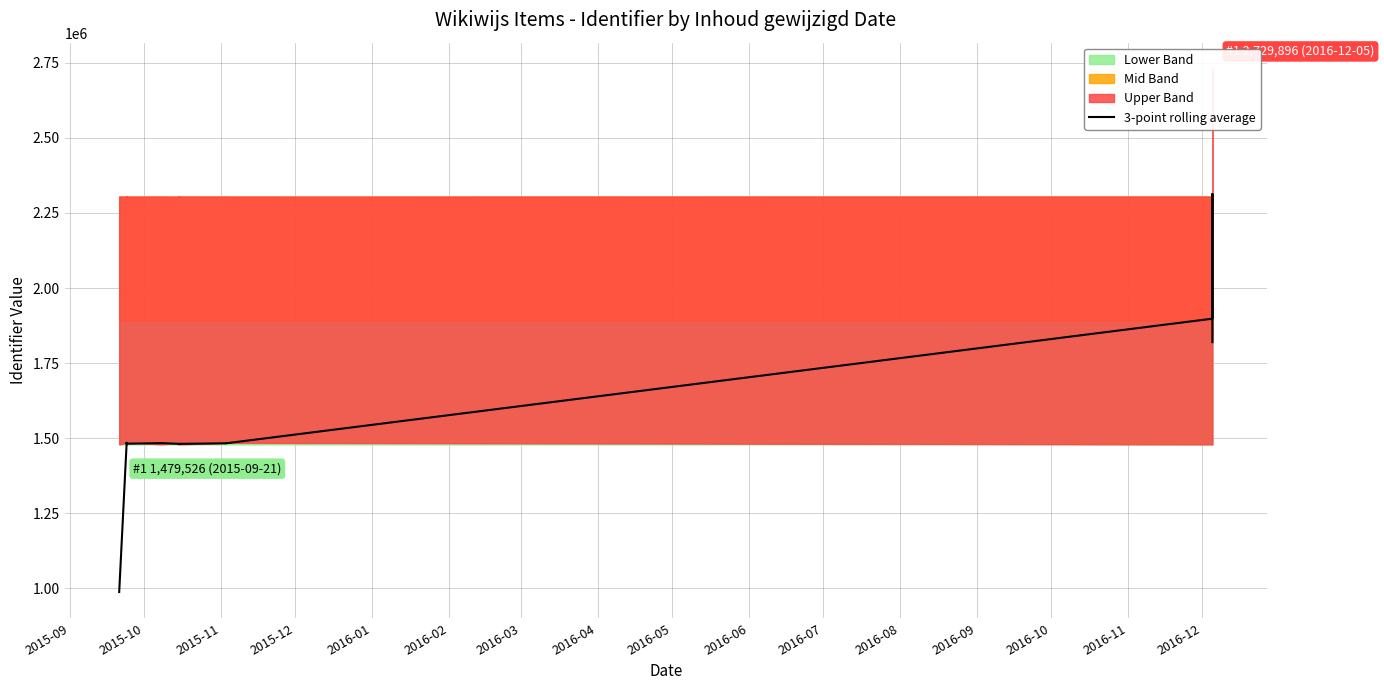

What is the sum of the values at 2016-03 and 2015-11?

2968313.3